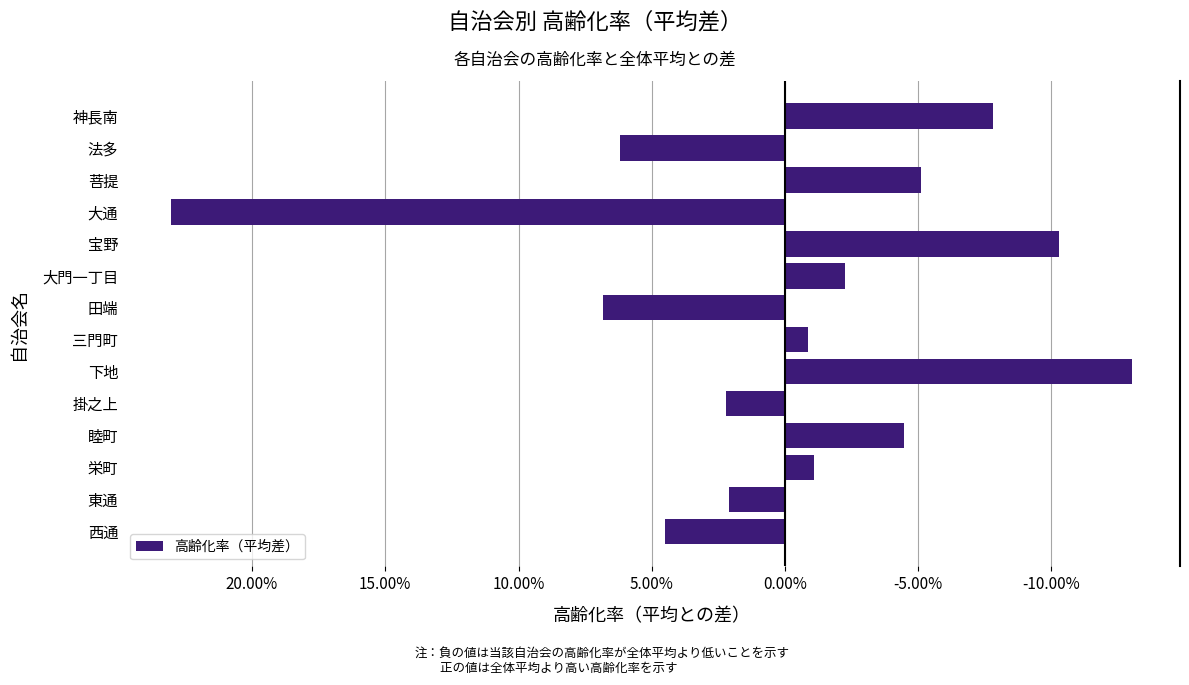

Does the chart contain stacked bars?

No